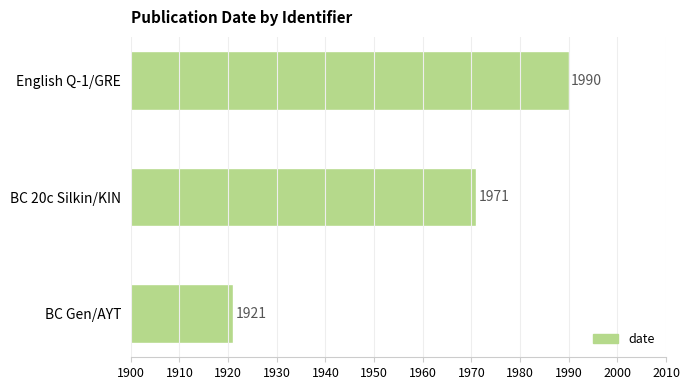

Reading top to bottom, list all the values displayed in this chart.

1990	1971	1921